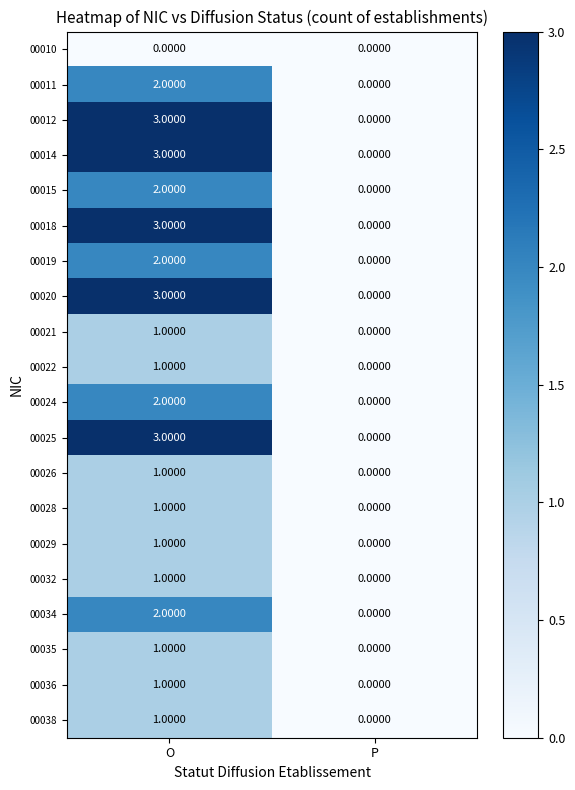

List the labels in order of 00021 value, smallest first.

P, O